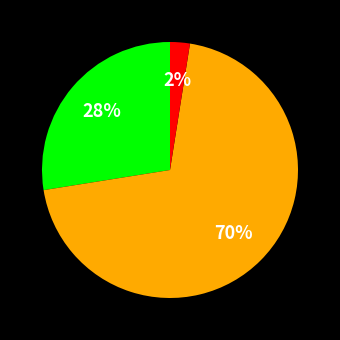

Is there a majority slice in this chart?

Yes